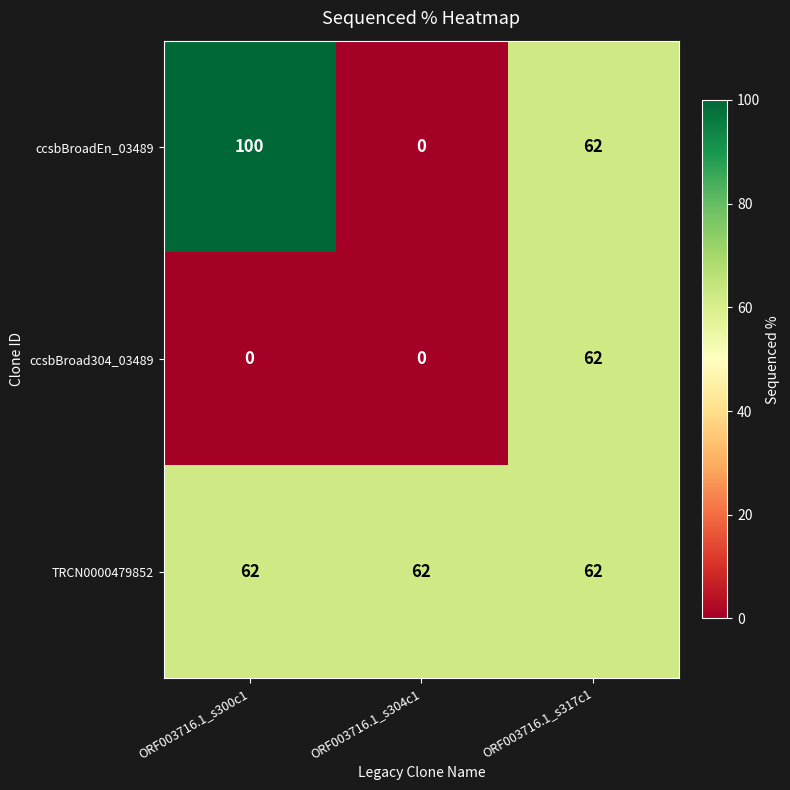

The ccsbBroad304_03489 series shows -25 at ORF003716.1_s304c1. True or false?

False